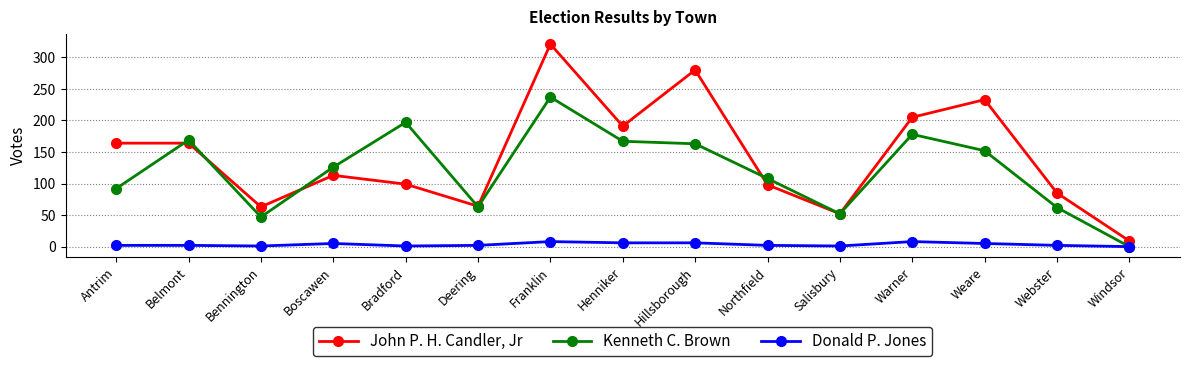

Count the number of data series in this chart.

3